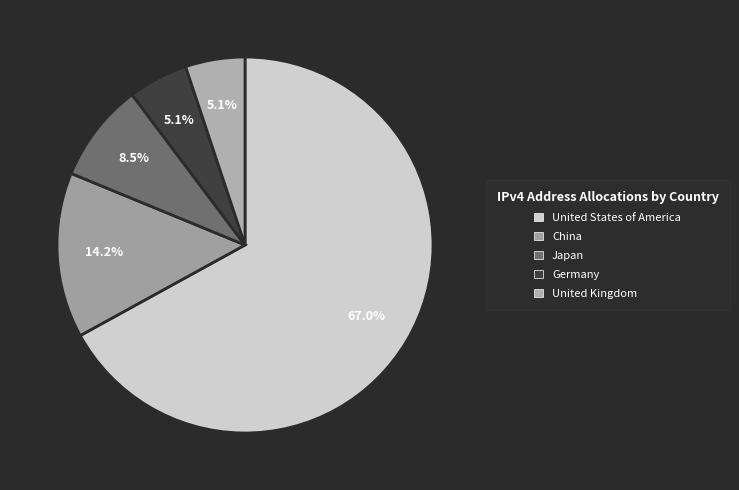

To the nearest percent, what is the difference between the largest and smallest slice percentages?

62%